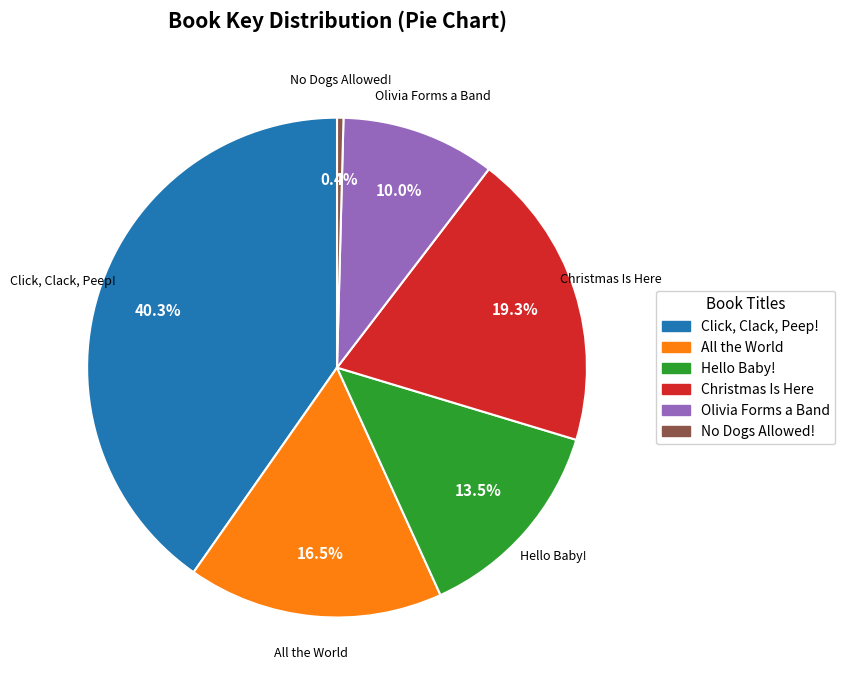

Which category has the smallest portion of the pie?

No Dogs Allowed!